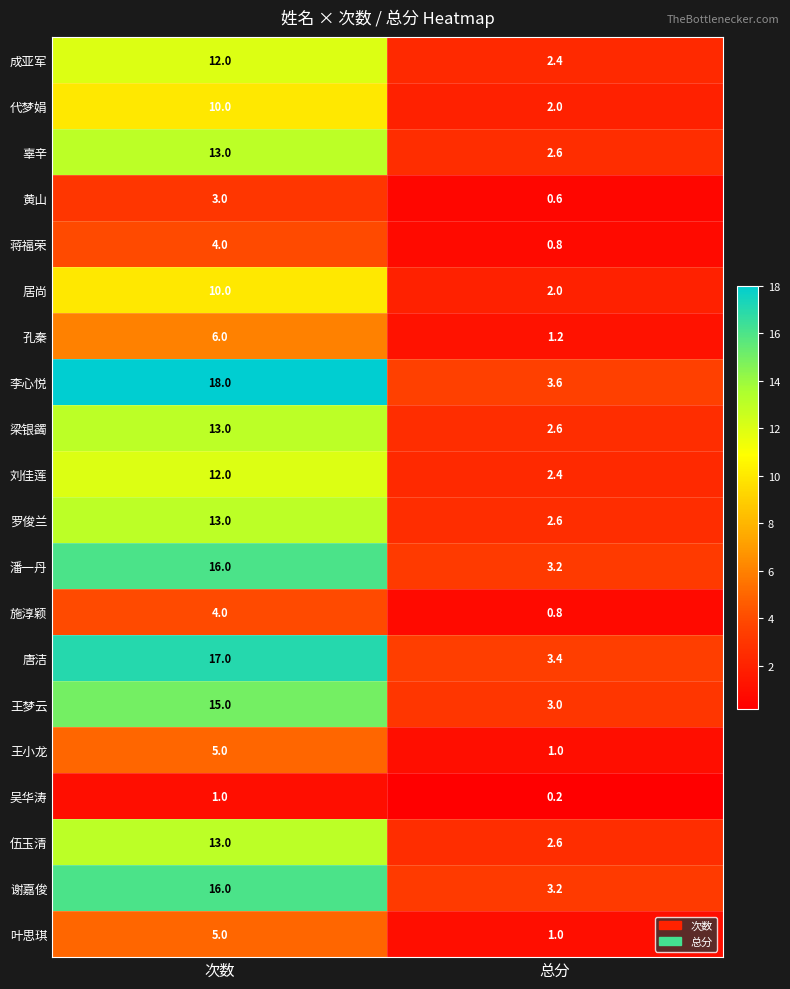

Which series changed the most between 次数 and 总分?

李心悦